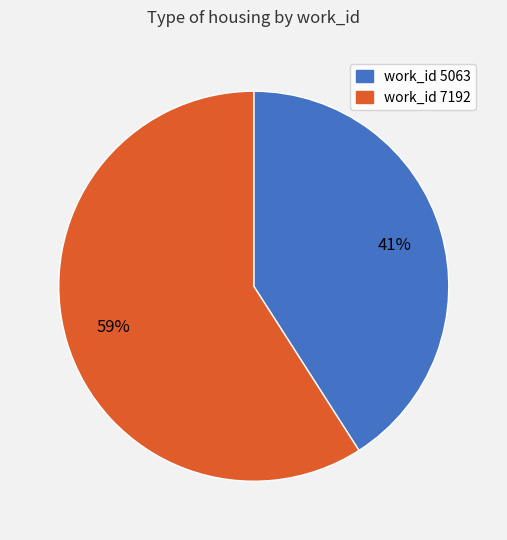

Between work_id 7192 and work_id 5063, which is larger?

work_id 7192